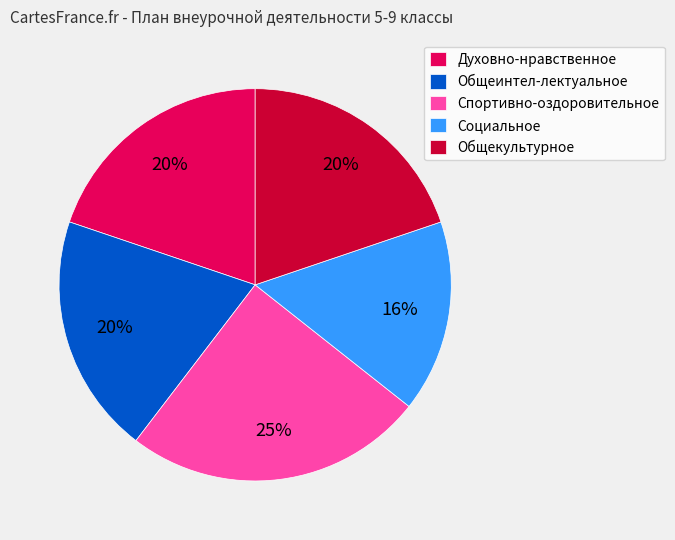

True or false: Спортивно-оздоровительное accounts for 25% of the total.

True